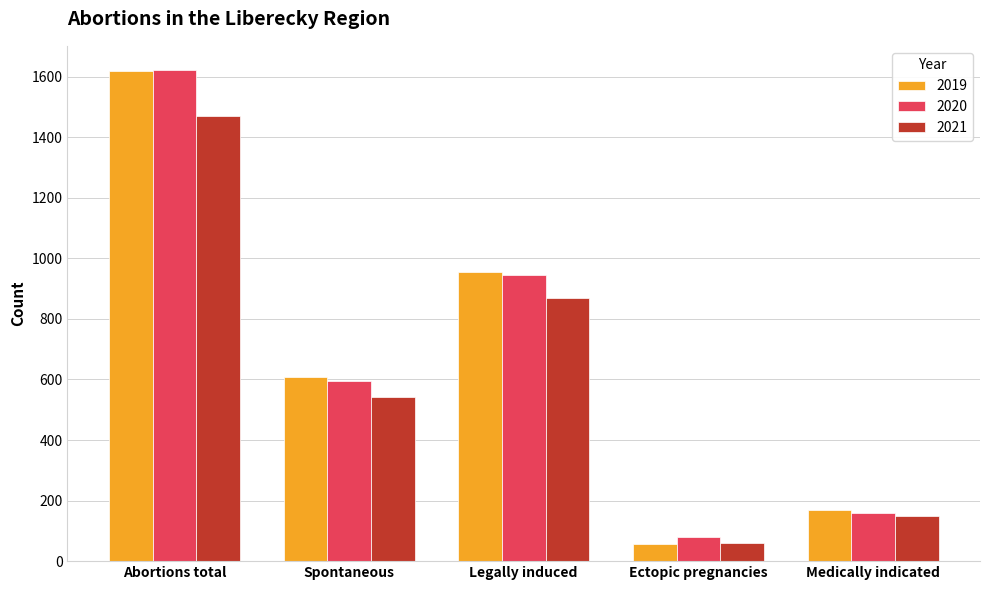

What is the highest value of the 2020 series?

1621